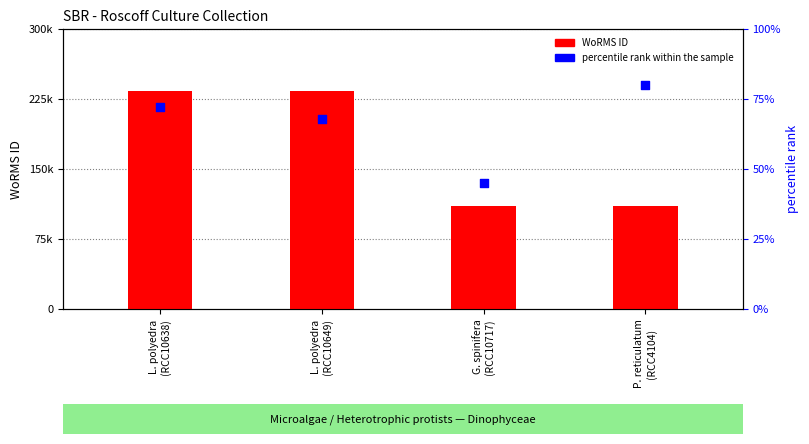

At how many categories does at least one series exceed 72011?

4